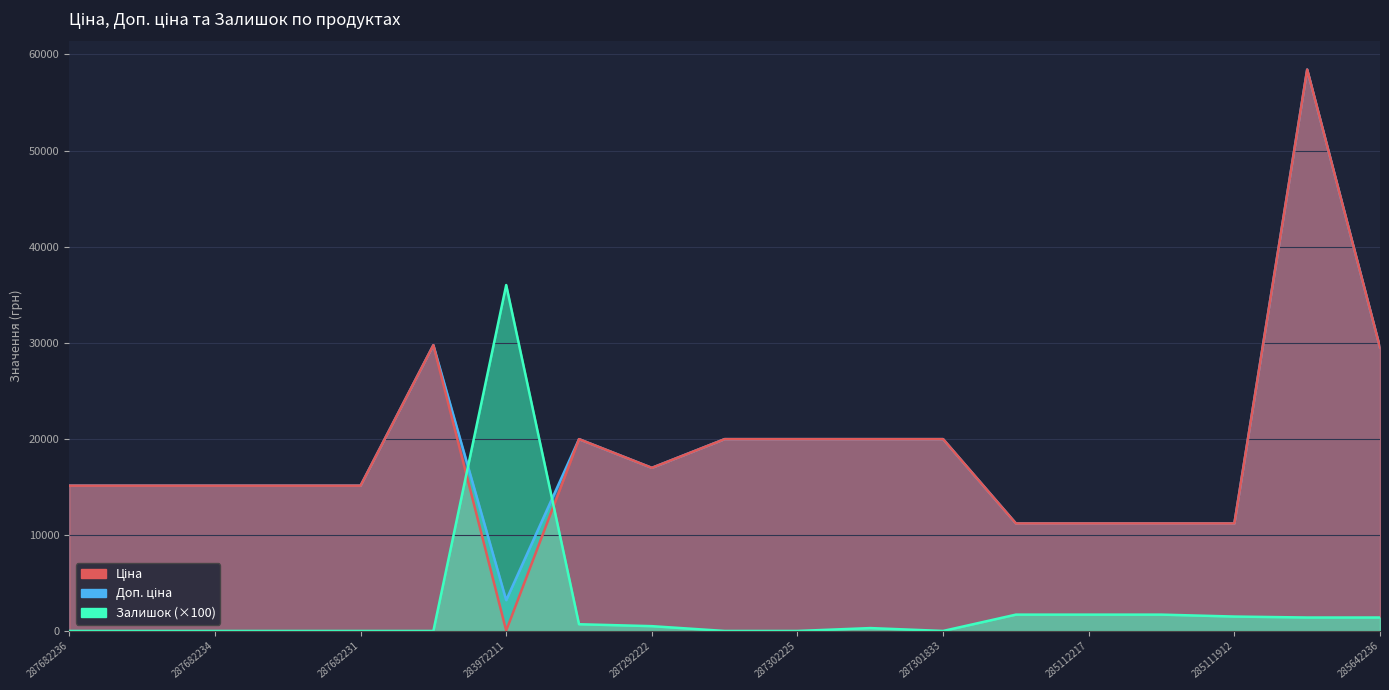

Is the value of Ціна at 285662232 greater than the value of Доп. ціна at 285662232?

No